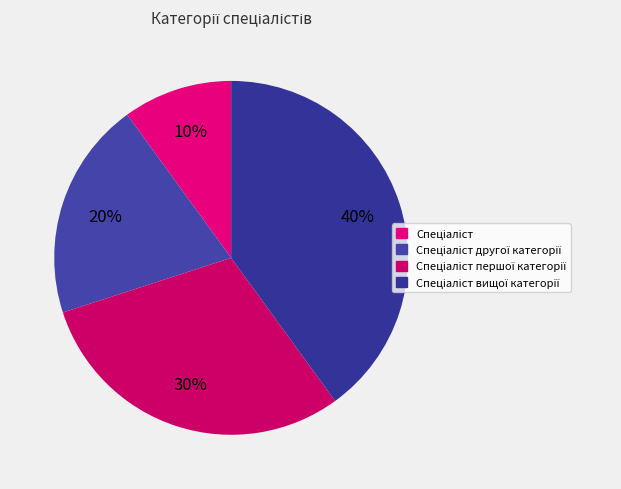

What is the largest slice in the pie chart?

Спеціаліст вищої категорії